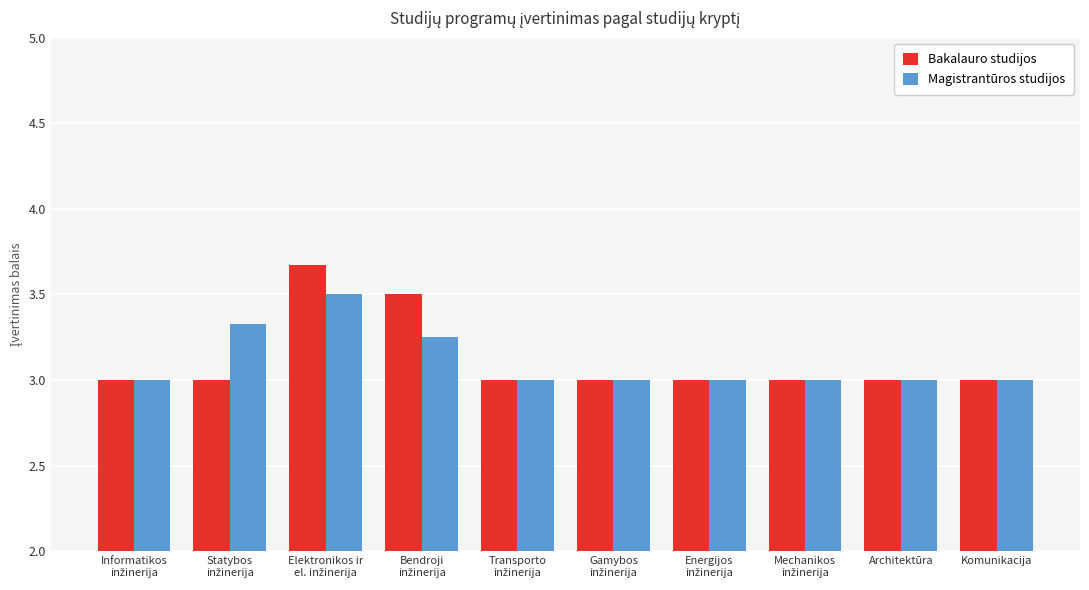

How many Magistrantūros studijos values are between 3 and 4?

10